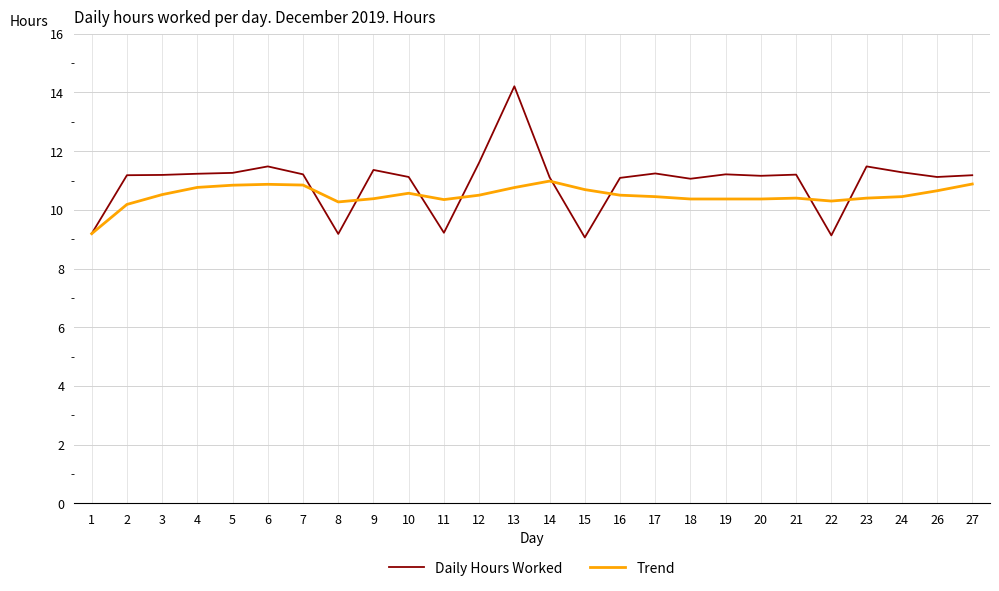

Does the chart have visible grid lines?

Yes